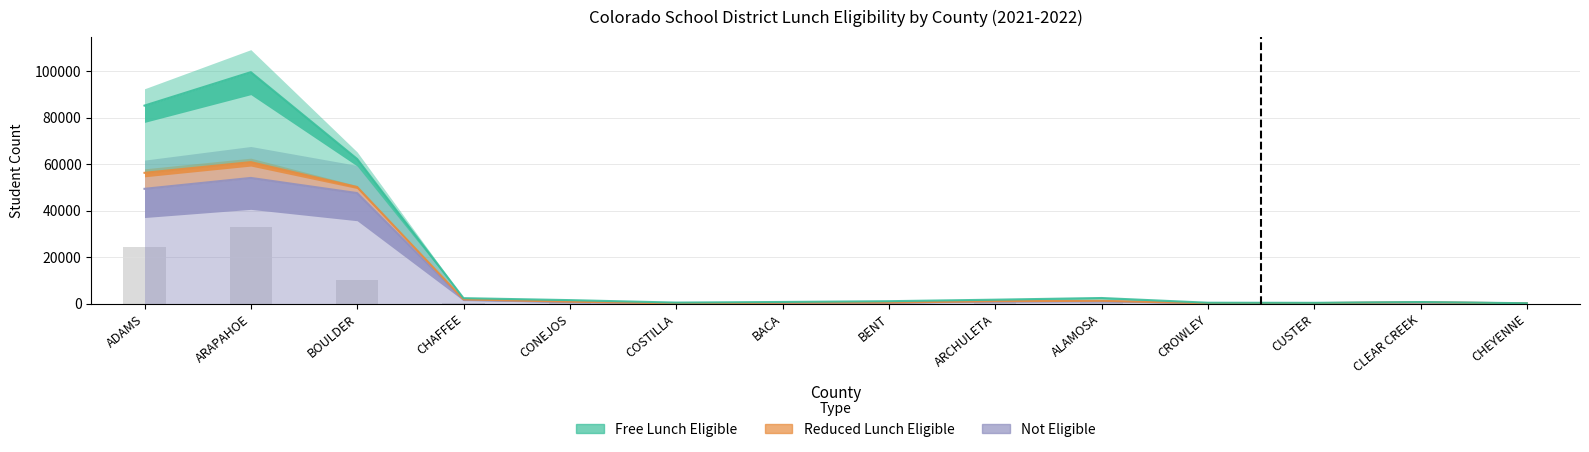

Reading left to right, extract all data points from this chart.

Free Lunch Eligible: 28946	38729	12089	517	668	351	329	582	646	1210	242	128	120	50
Reduced Lunch Eligible: 6887	6807	2583	112	186	22	82	72	117	160	42	22	12	5
Not Eligible: 49439	54130	47608	1736	669	89	317	409	949	1064	121	211	564	133